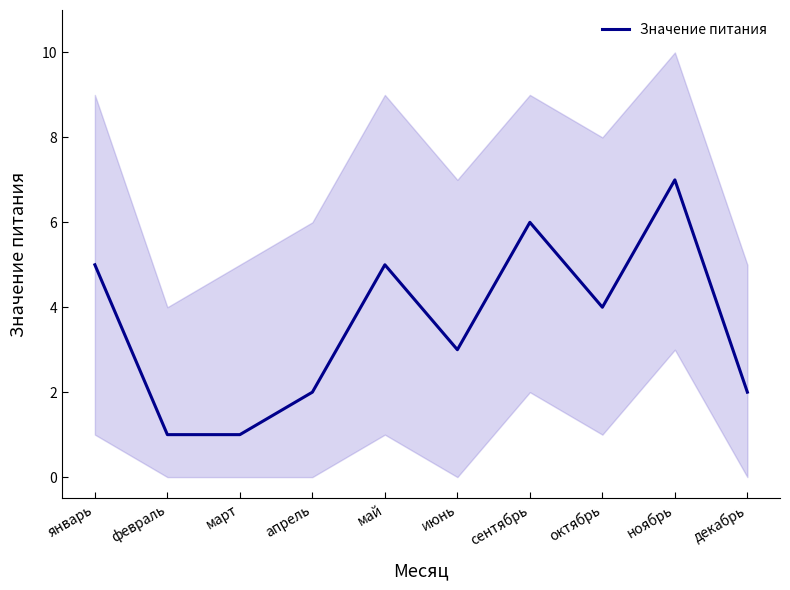

What is the smallest value displayed?

1